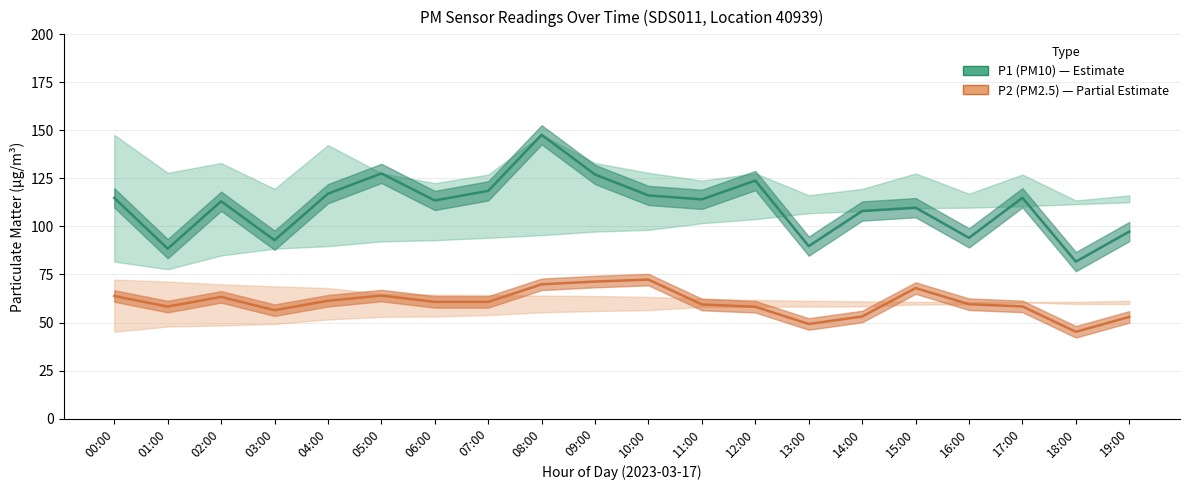

What is the difference between the maximum and minimum values in the P1 (PM10) series?

66.0